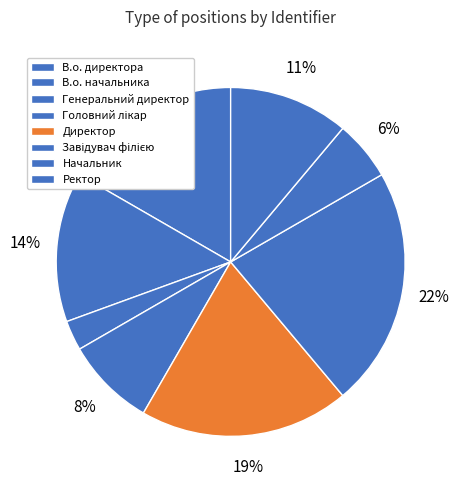

Is В.о. начальника the majority of the pie?

No